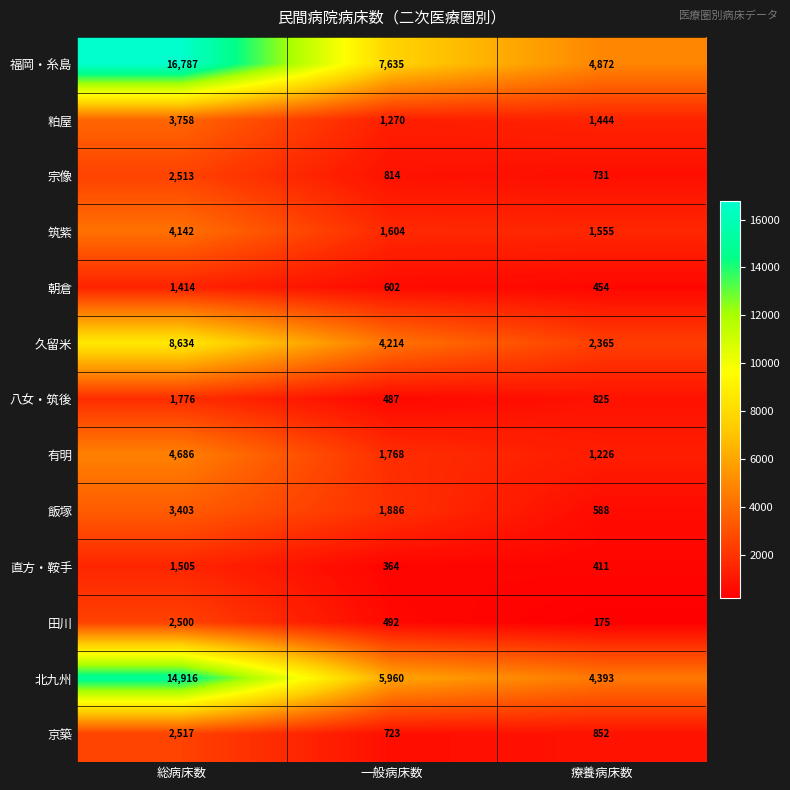

What is the approximate value of 宗像 at 療養病床数?

731